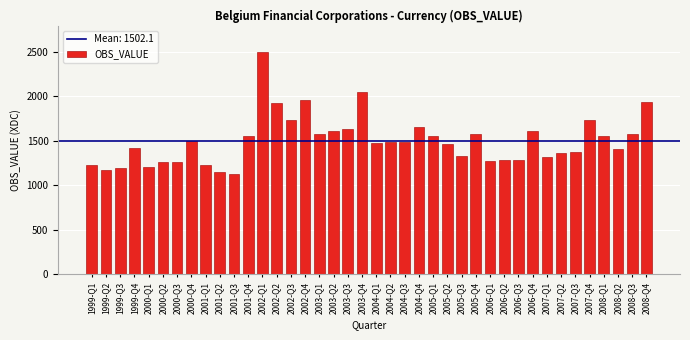

Which has a higher value, 2008-Q1 or 2000-Q2?

2008-Q1